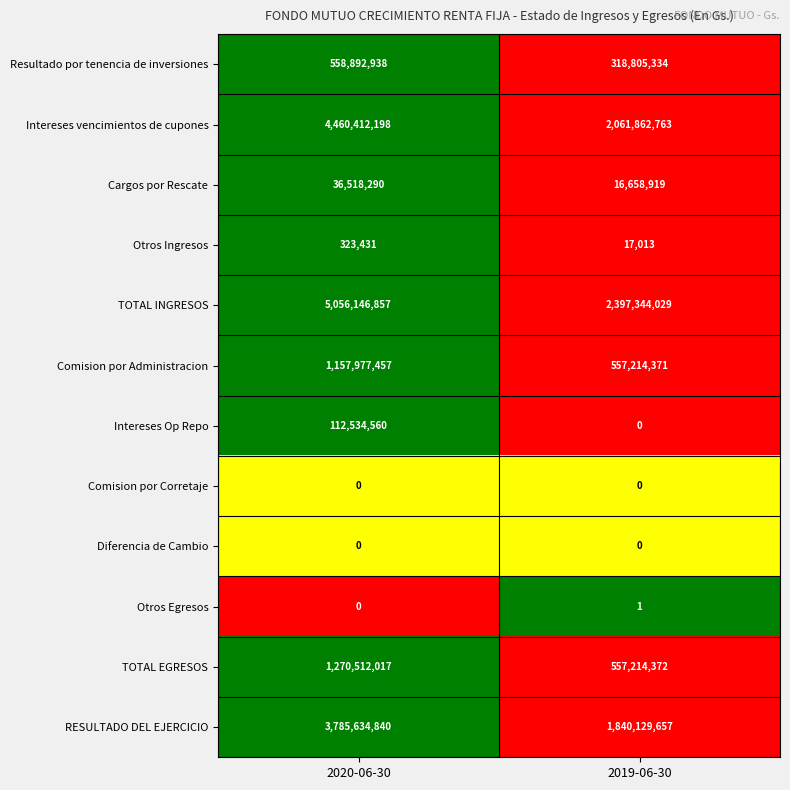

At which category does the chart reach its peak across all series?

2020-06-30